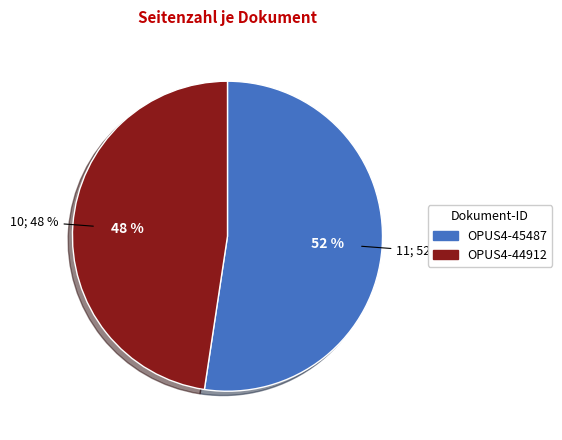

What percentage do OPUS4-45487 and OPUS4-44912 together represent?

100.0%